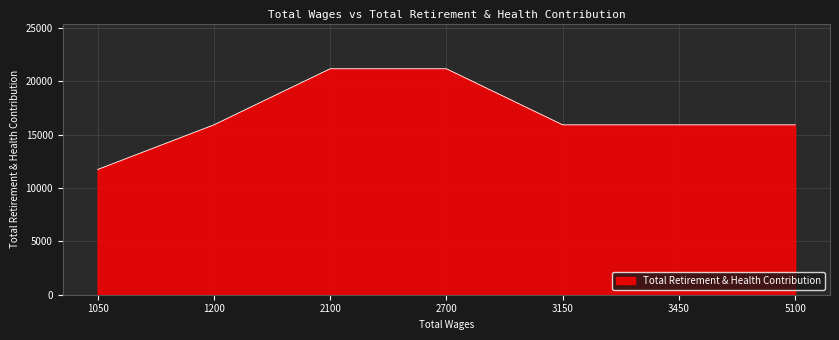

Count the values in the range 15917 to 21171.

6